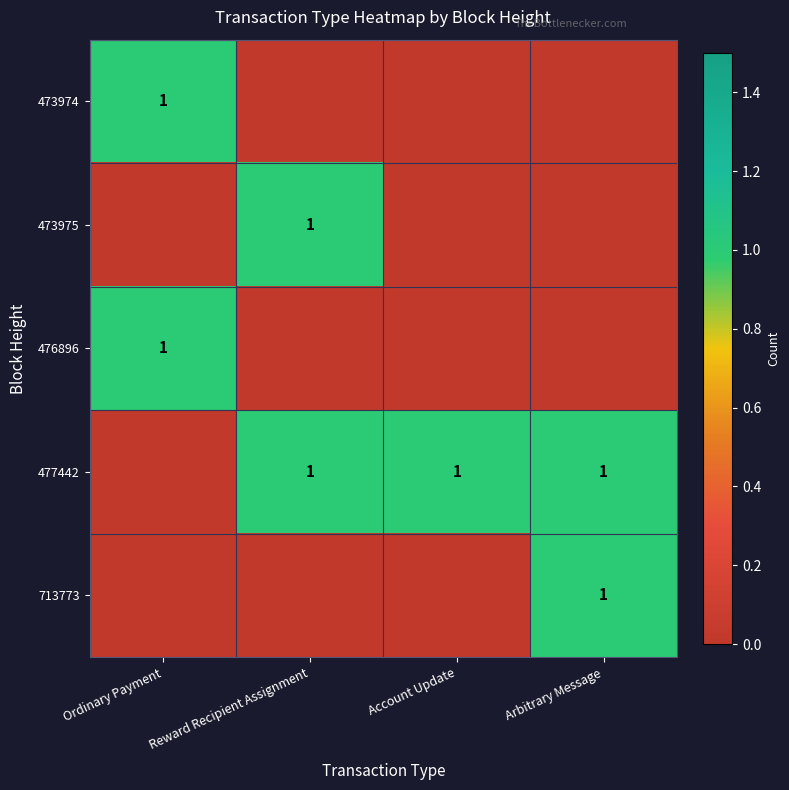

Is it true that 473974 equals 1 at Ordinary Payment?

True